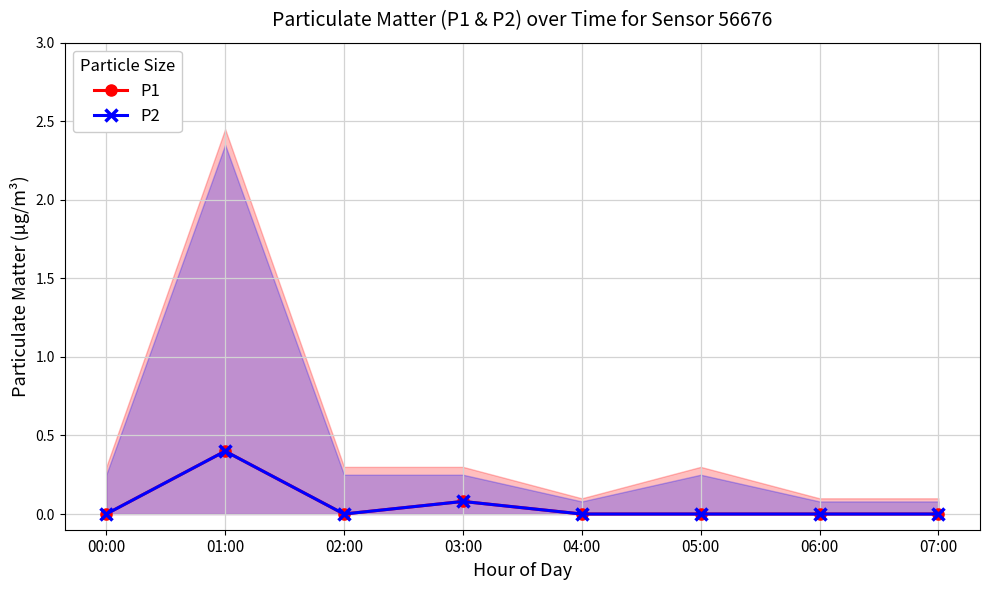

True or false: P1 and P2 cross at least once.

False